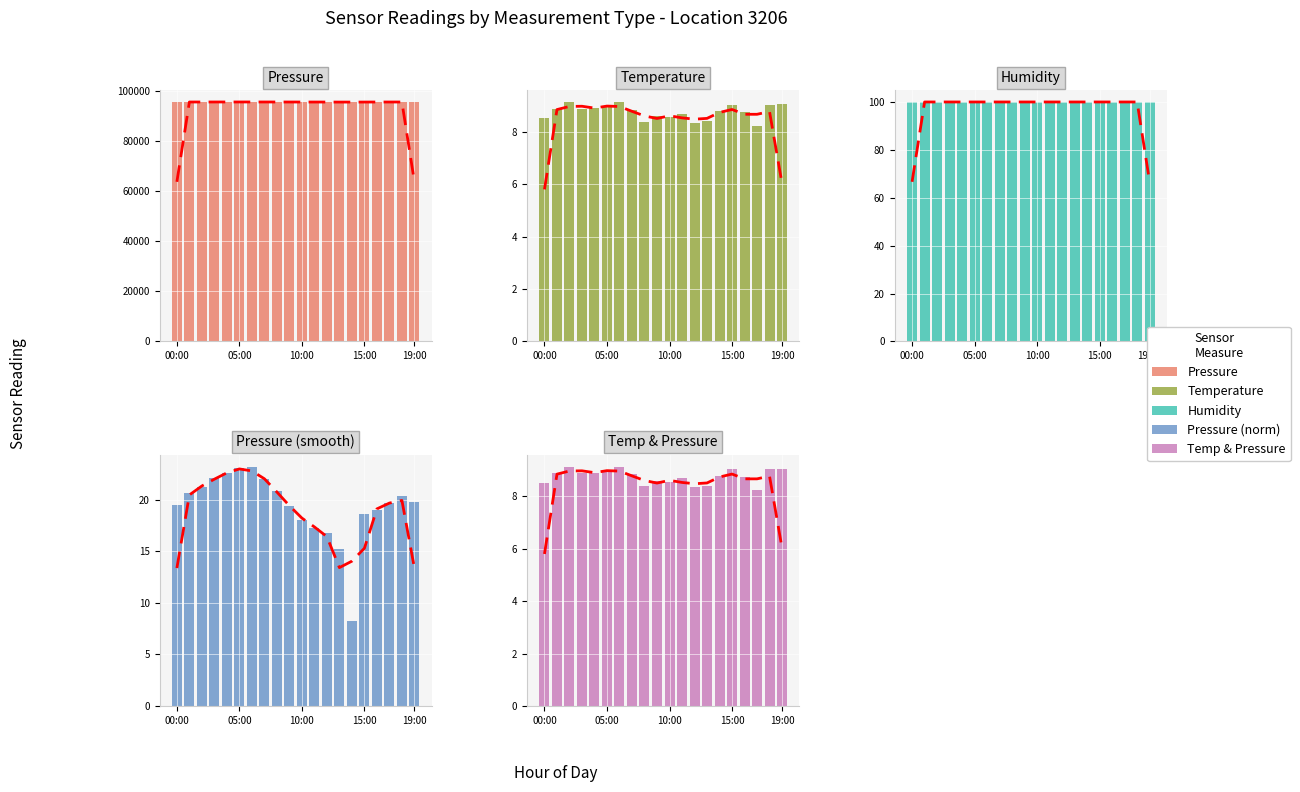

Count the number of data series in this chart.

5